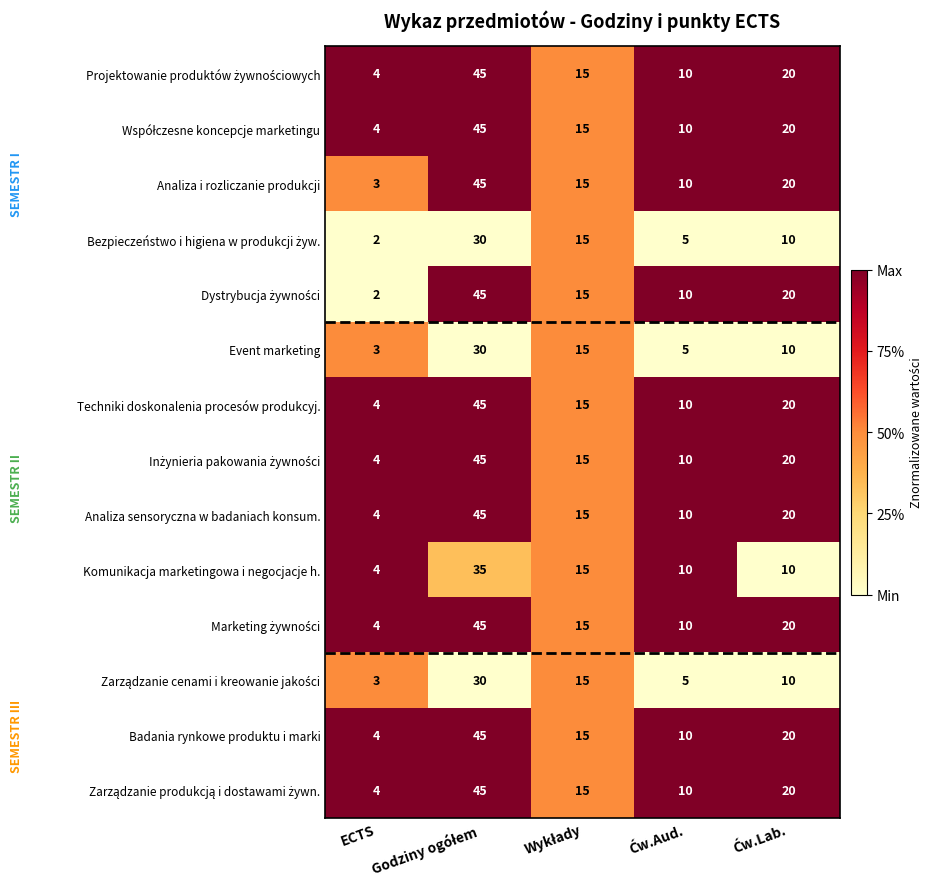

What is the maximum value shown in the chart?

45